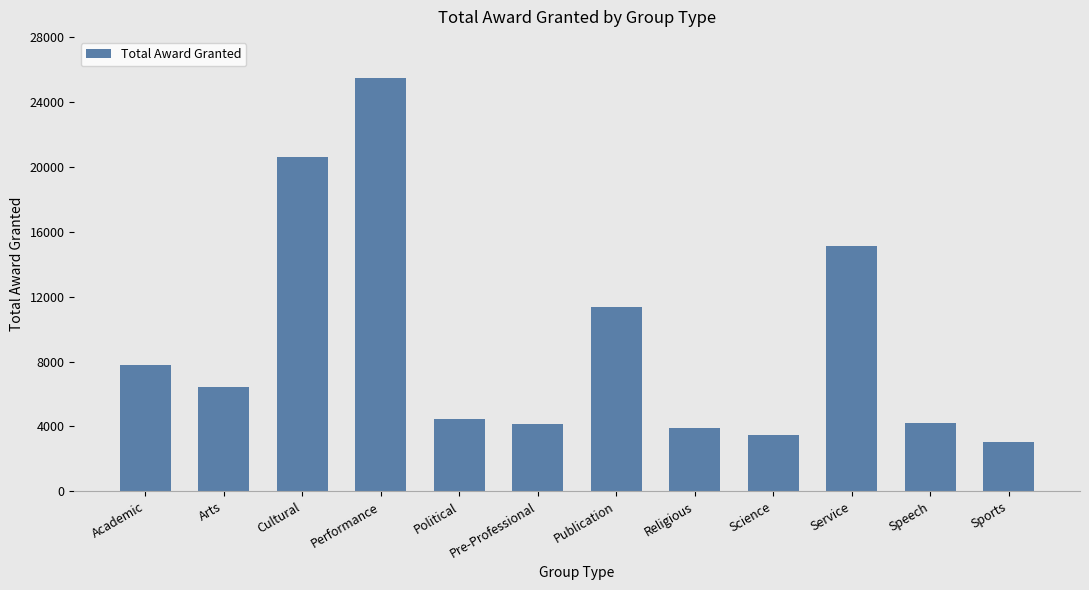

What is the maximum value shown in the chart?

25450.0